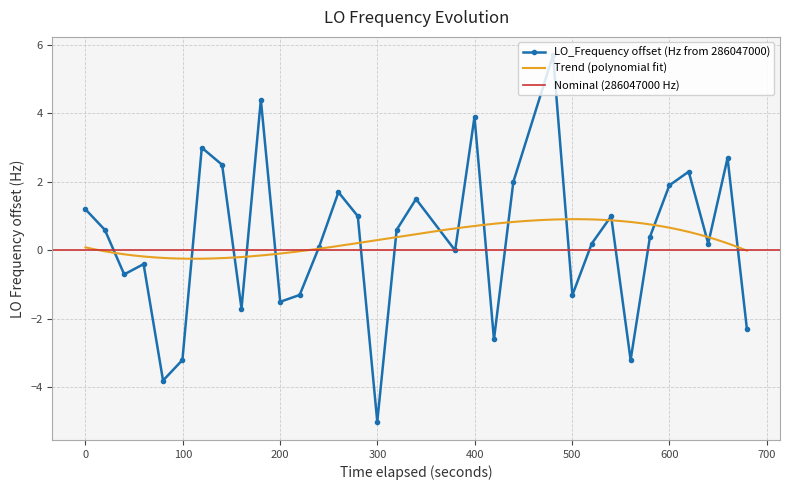

What is the difference between the maximum and minimum values?

10.7